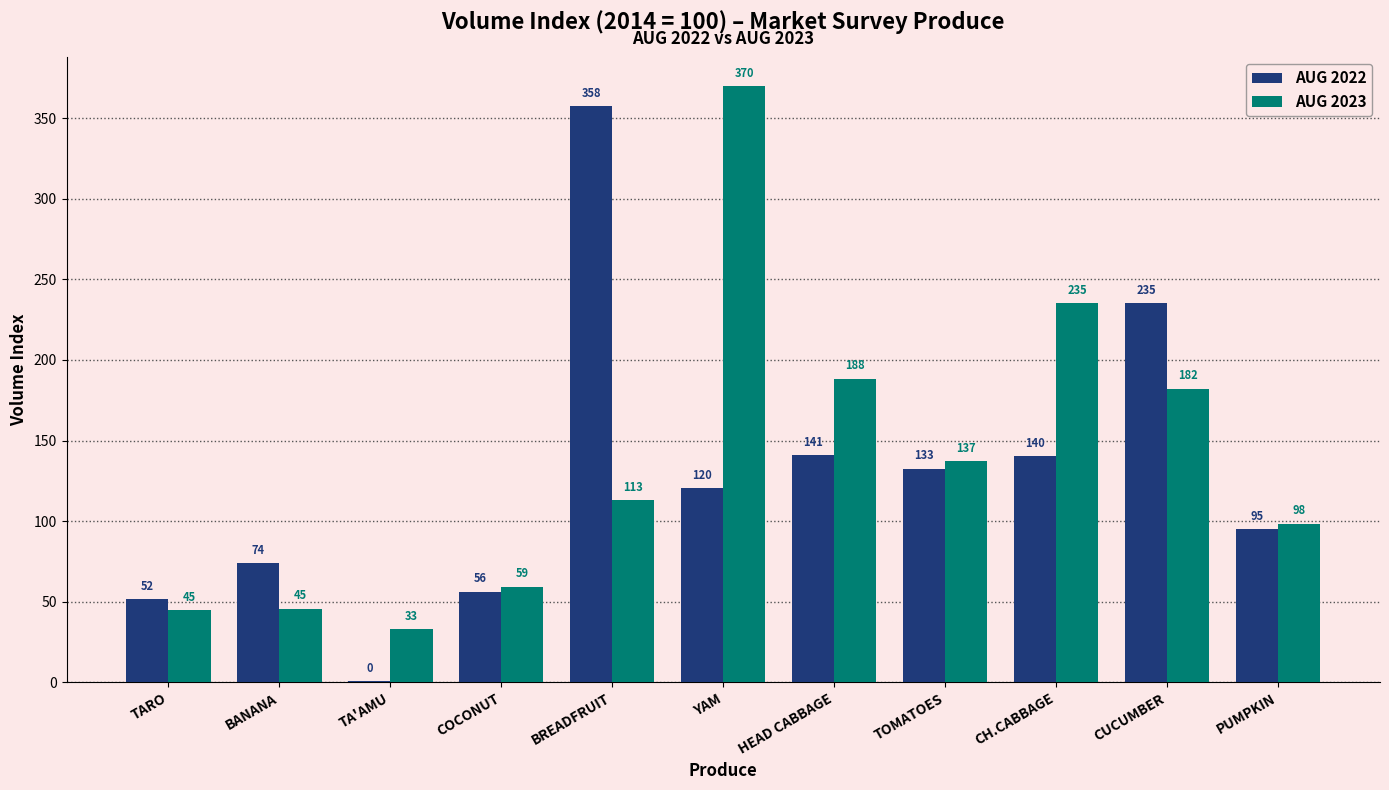

Between BREADFRUIT and PUMPKIN, which series saw the biggest shift?

AUG 2022